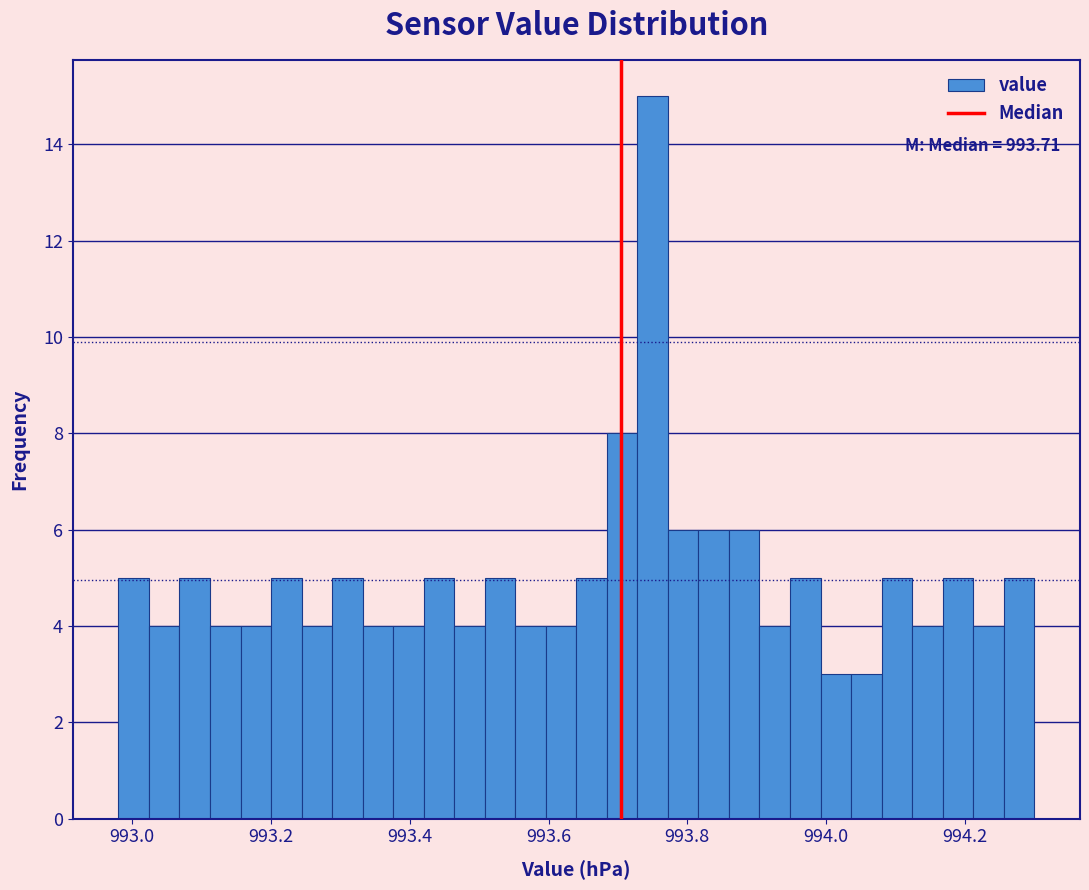

Around what value on the x-axis is the tallest bar? Give the approximate position of its centre, as read against the axis.

993.76